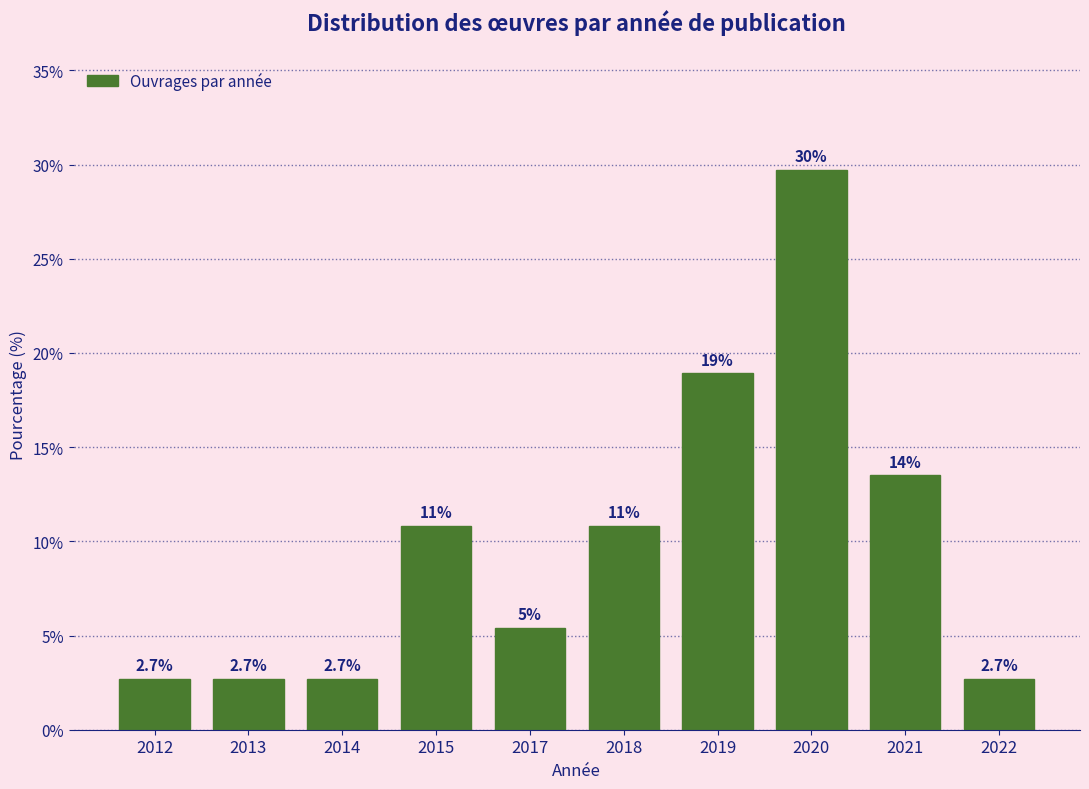

Reading right to left, extract all data points from this chart.

2022=2.7	2021=13.5	2020=29.7	2019=18.9	2018=10.8	2017=5.4	2015=10.8	2014=2.7	2013=2.7	2012=2.7